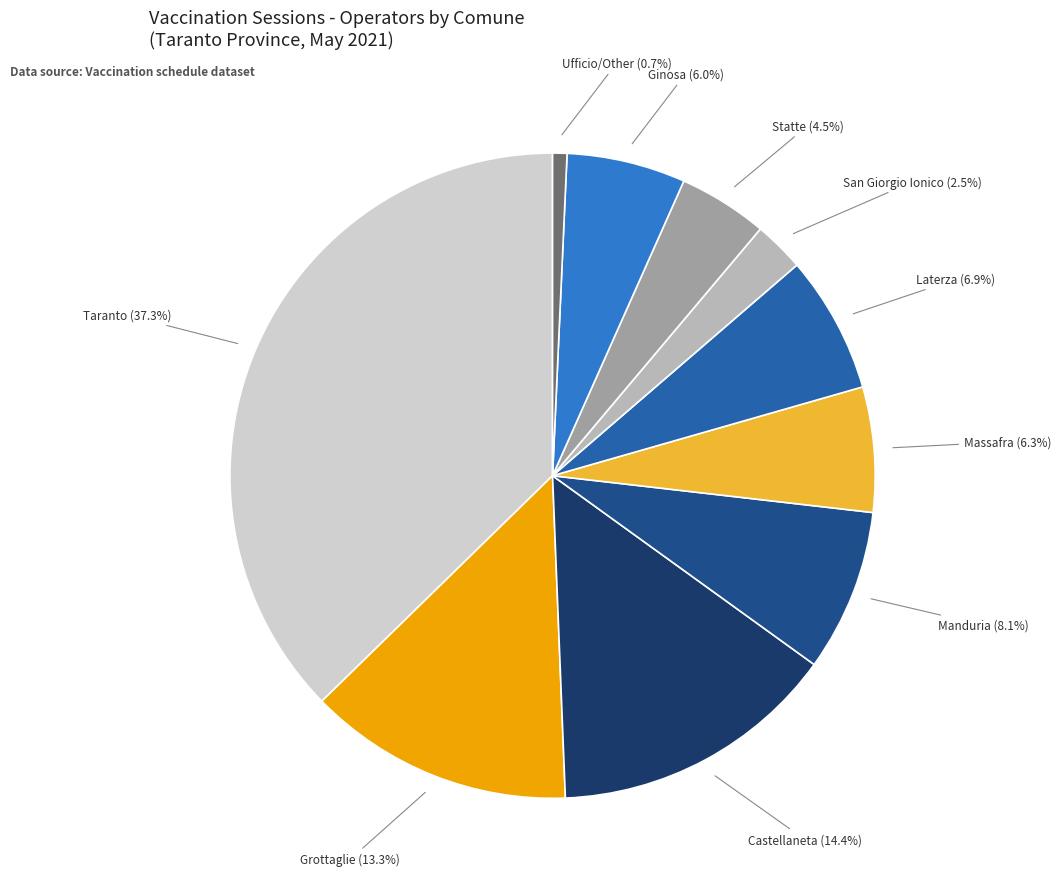

Does any single category account for the majority?

No